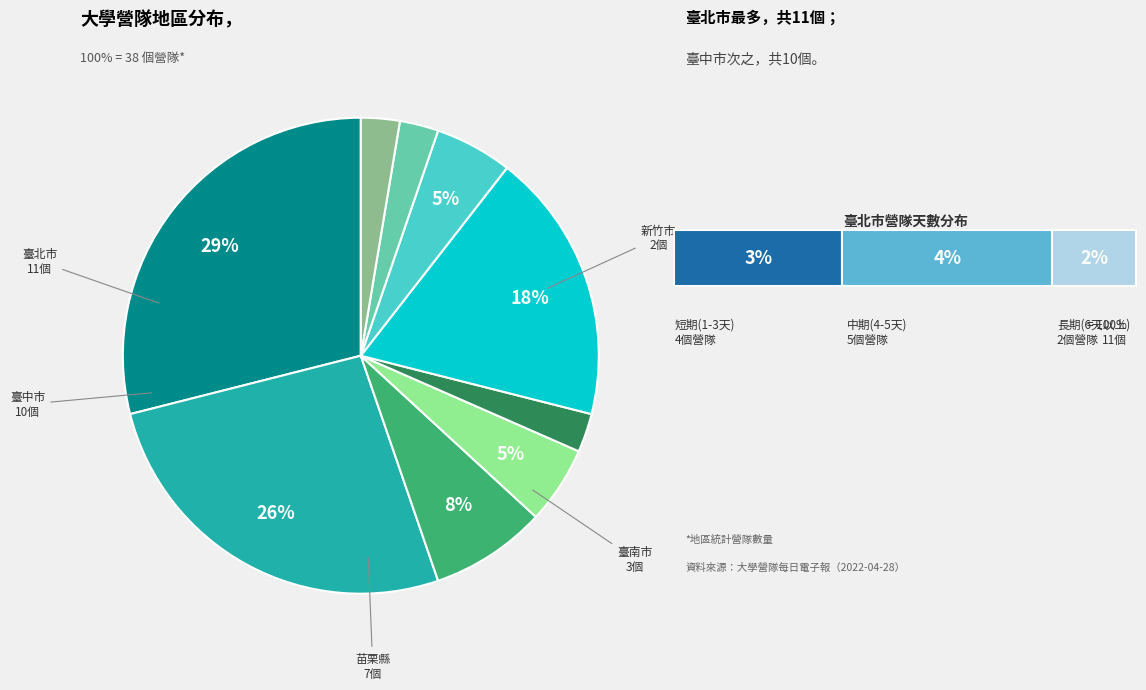

To the nearest percent, what is the average slice percentage?

11%